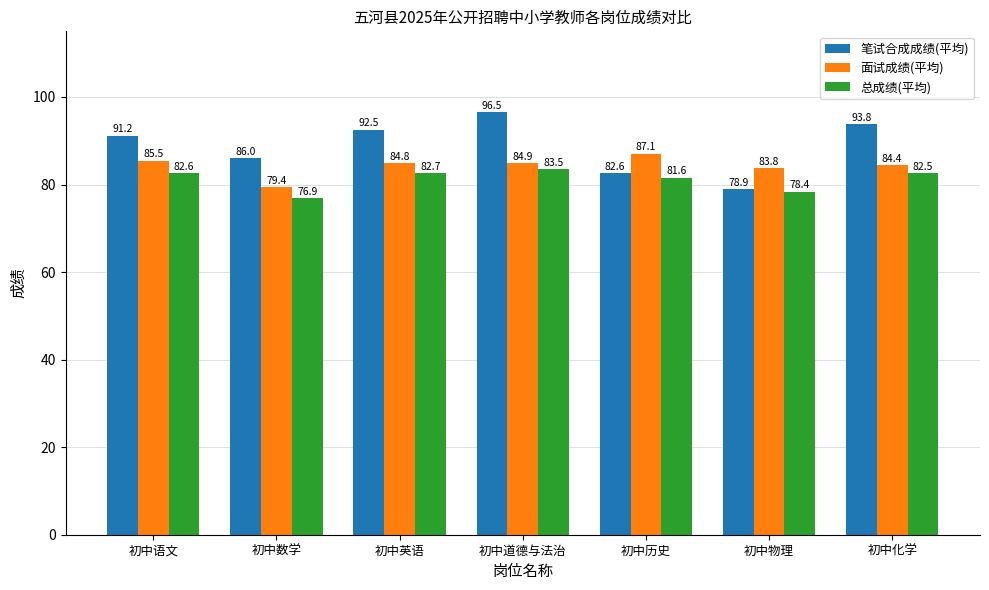

List the series in order of their overall mean, highest first.

笔试合成成绩(平均), 面试成绩(平均), 总成绩(平均)